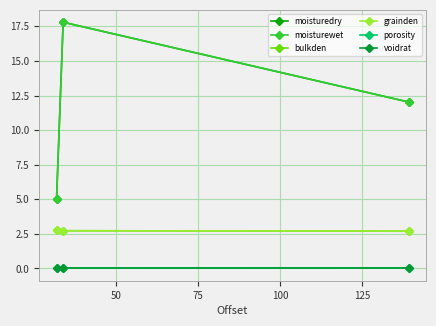

What is the value of the grainden point at the 3rd from the left?

2.7